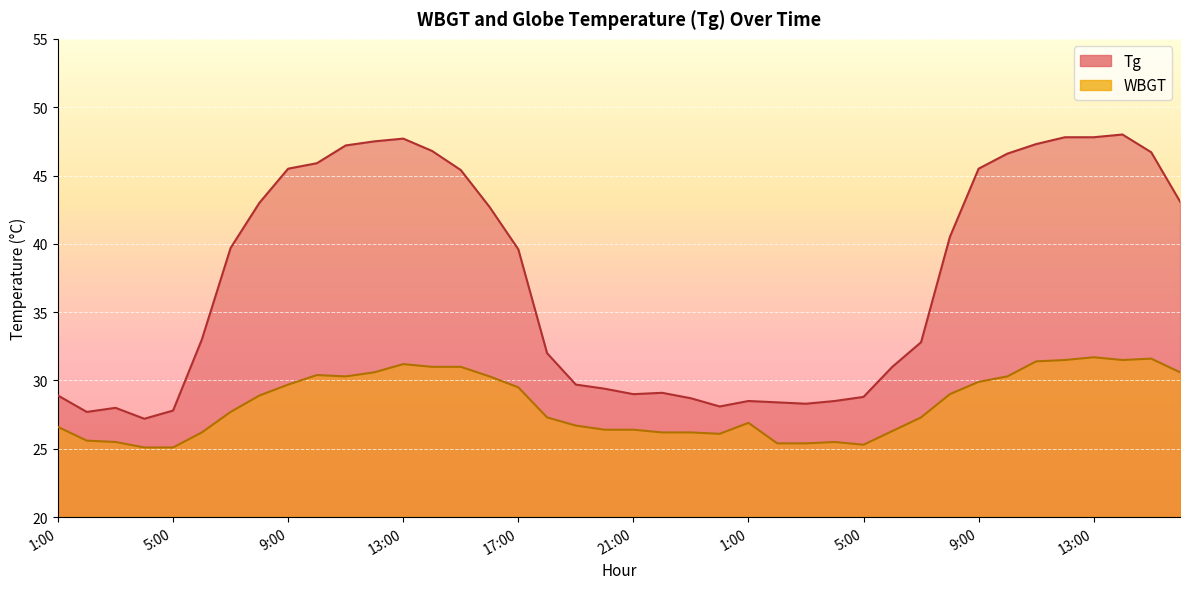

How many distinct data groups are displayed?

2